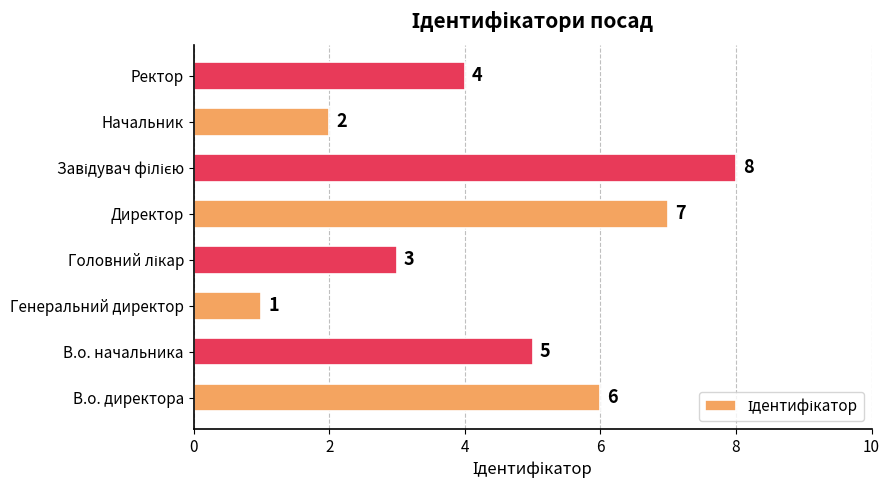

Which has a higher value, Ректор or В.о. начальника?

В.о. начальника